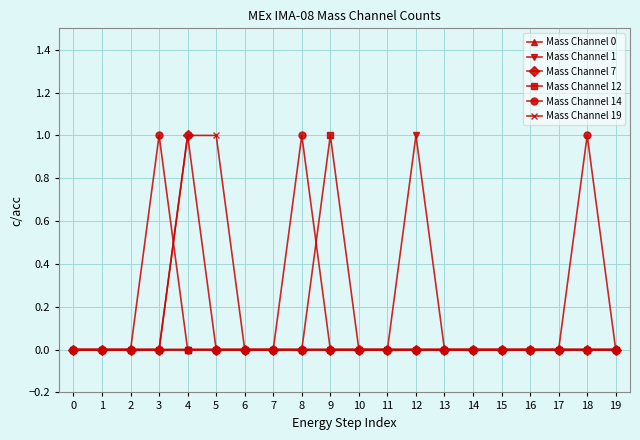

True or false: Mass Channel 14 and Mass Channel 19 cross at least once.

True